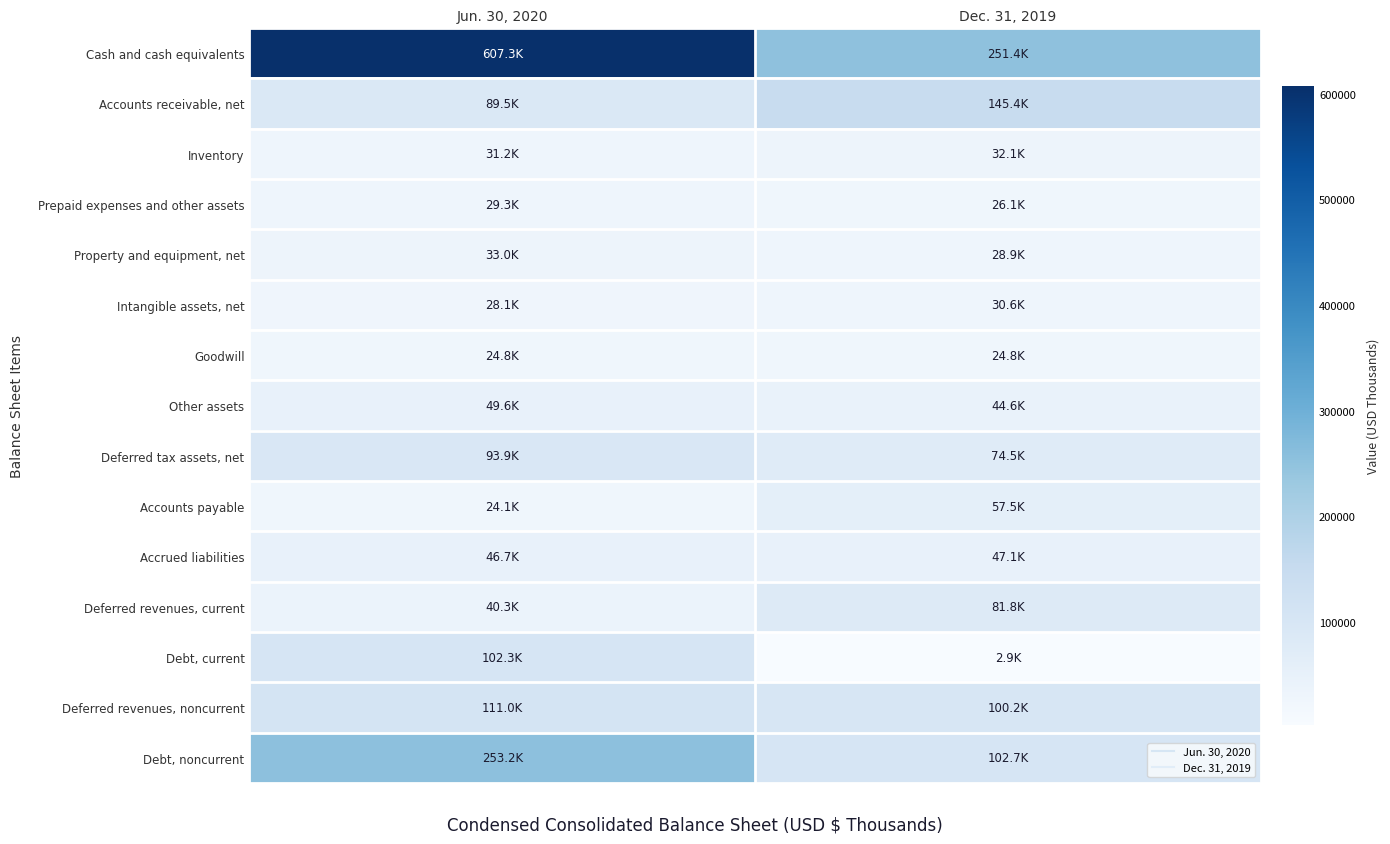

At how many categories does at least one series exceed 382187?

1